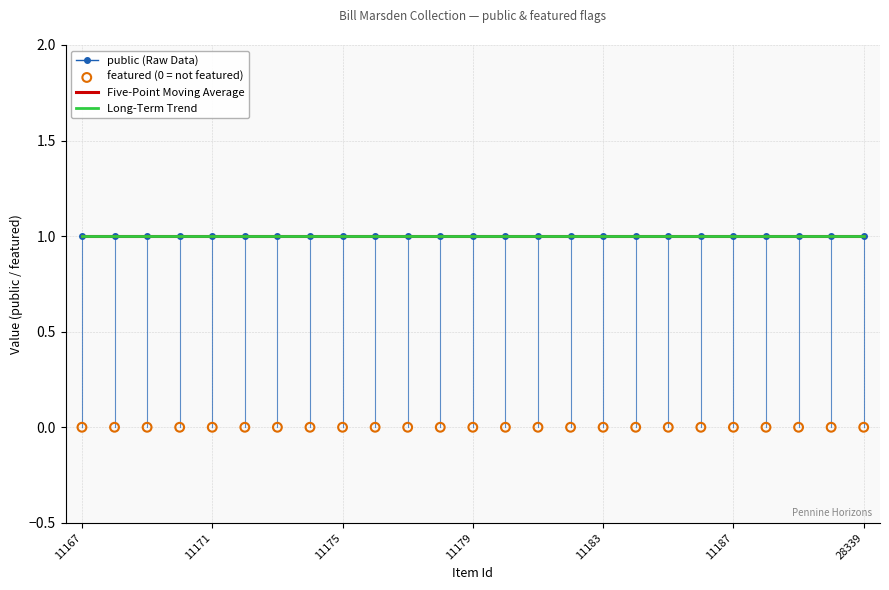

What are all the series names shown in the legend?

public (Raw Data), Five-Point Moving Average, Long-Term Trend, featured (0 = not featured)